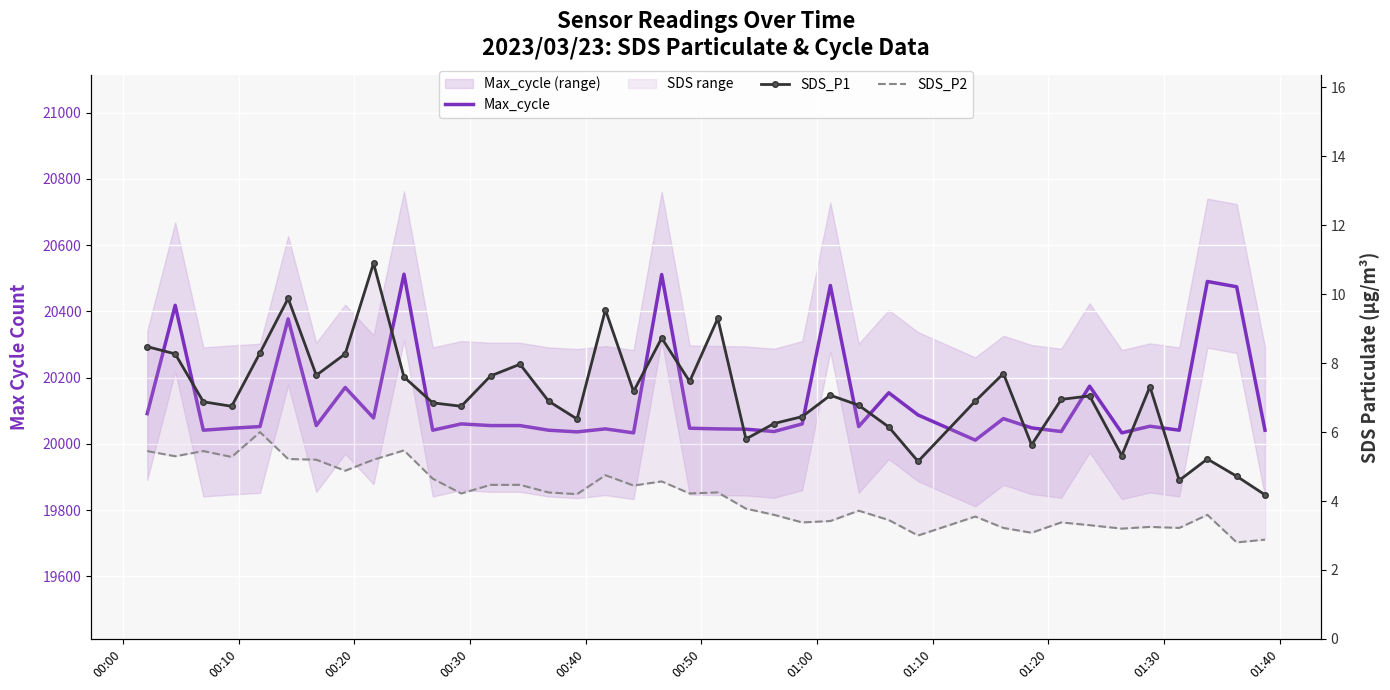

True or false: SDS_P2 and Max_cycle intersect in this chart.

False